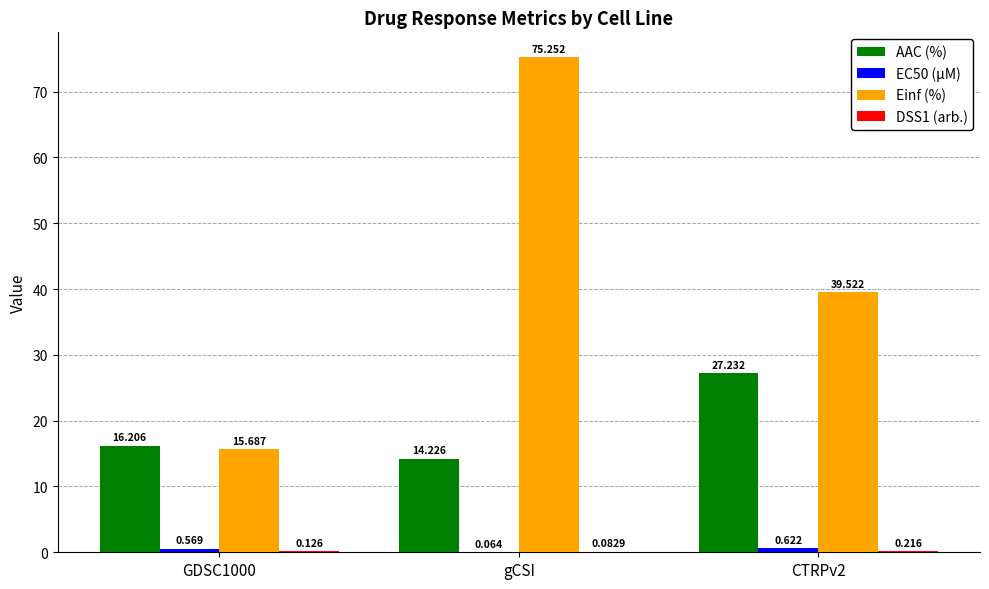

At which category is the sum across all series the highest?

gCSI